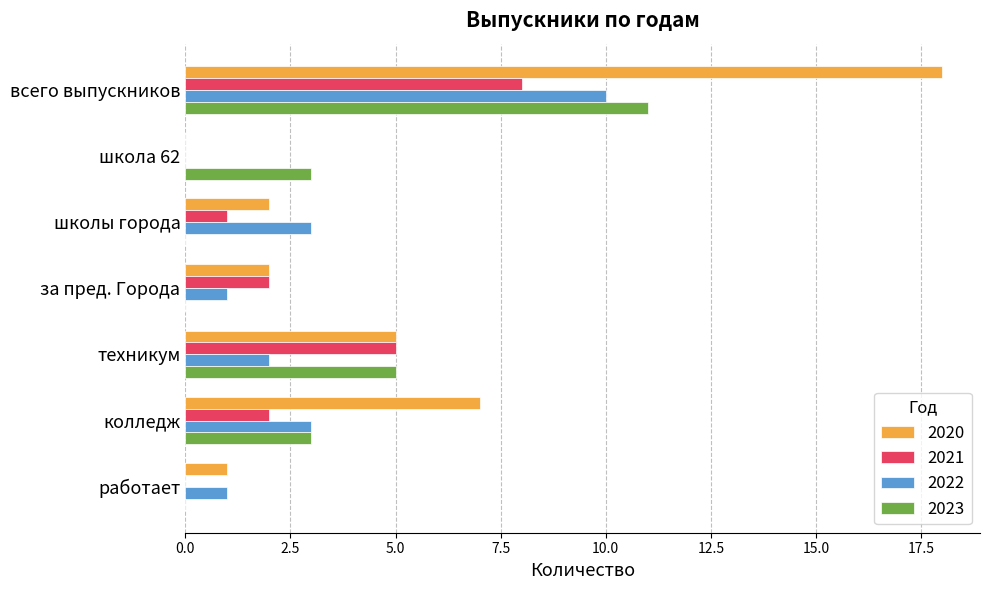

The value of 2021 at школы города is 2. True or false?

False